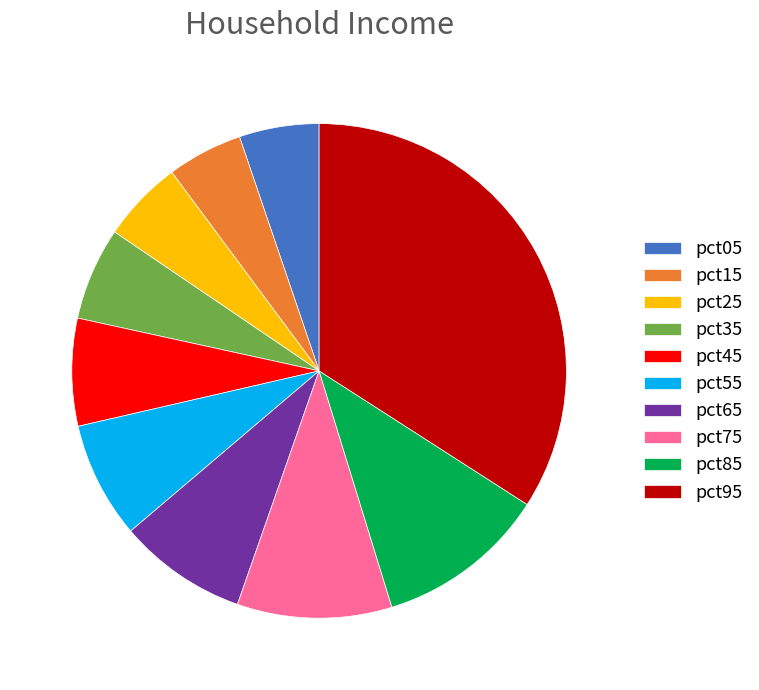

Which category has the biggest portion of the pie?

pct95